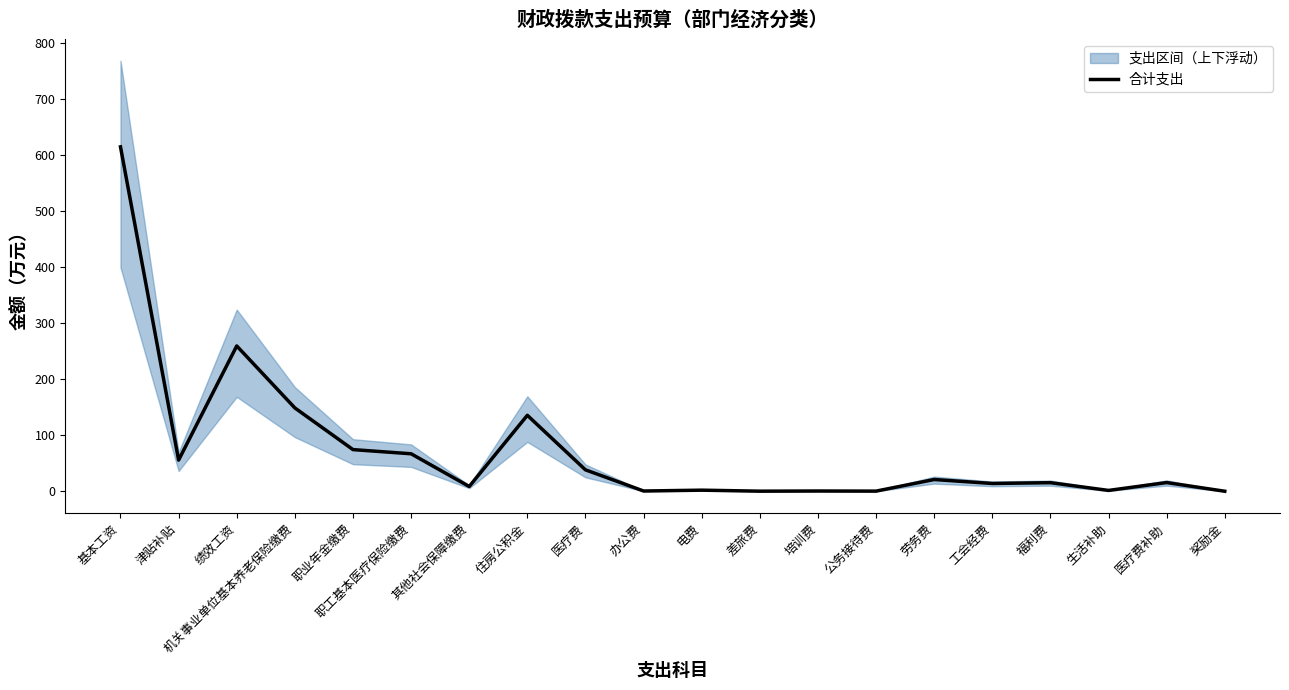

At which label does the data first exceed 15?

基本工资